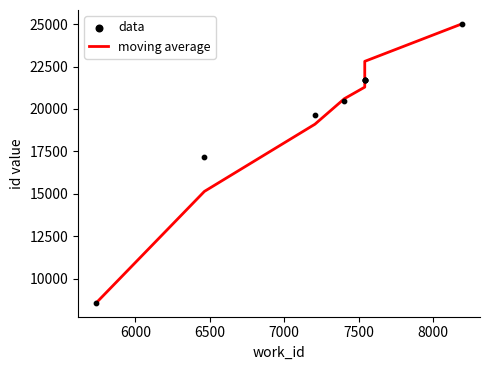

At how many categories does at least one series exceed 20779?

5